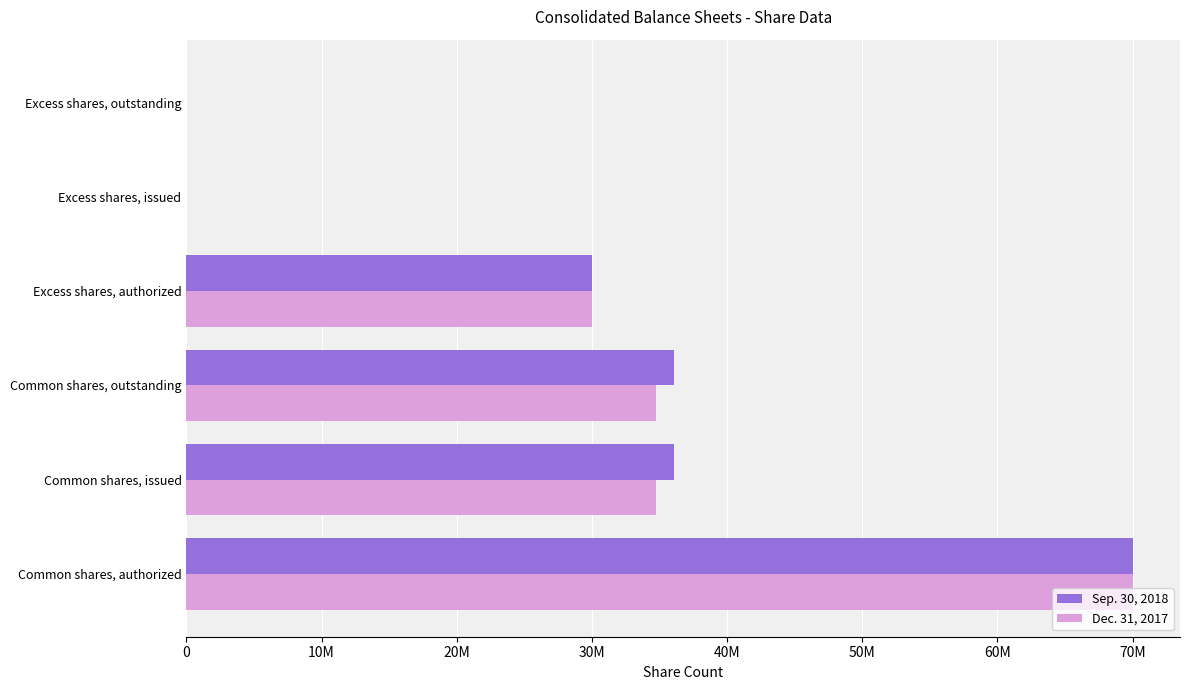

What are all the series names shown in the legend?

Sep. 30, 2018, Dec. 31, 2017